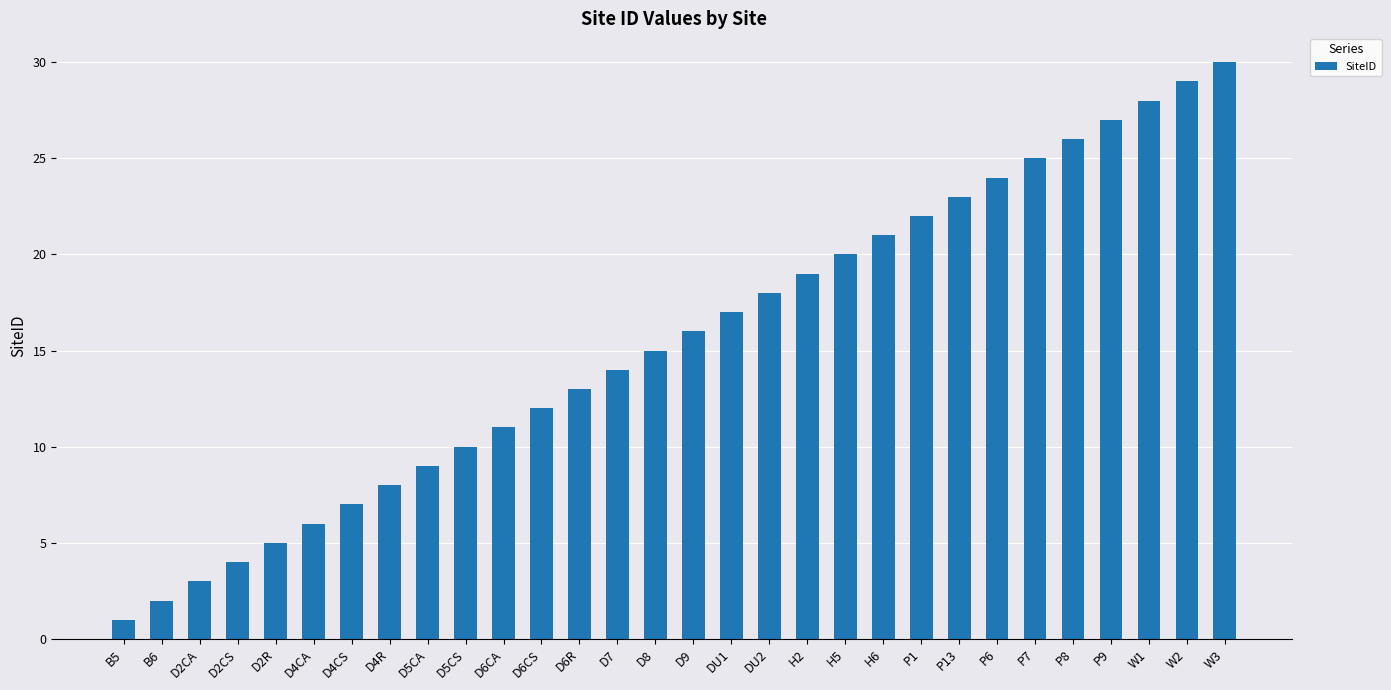

Rank the categories by value from lowest to highest.

B5, B6, D2CA, D2CS, D2R, D4CA, D4CS, D4R, D5CA, D5CS, D6CA, D6CS, D6R, D7, D8, D9, DU1, DU2, H2, H5, H6, P1, P13, P6, P7, P8, P9, W1, W2, W3